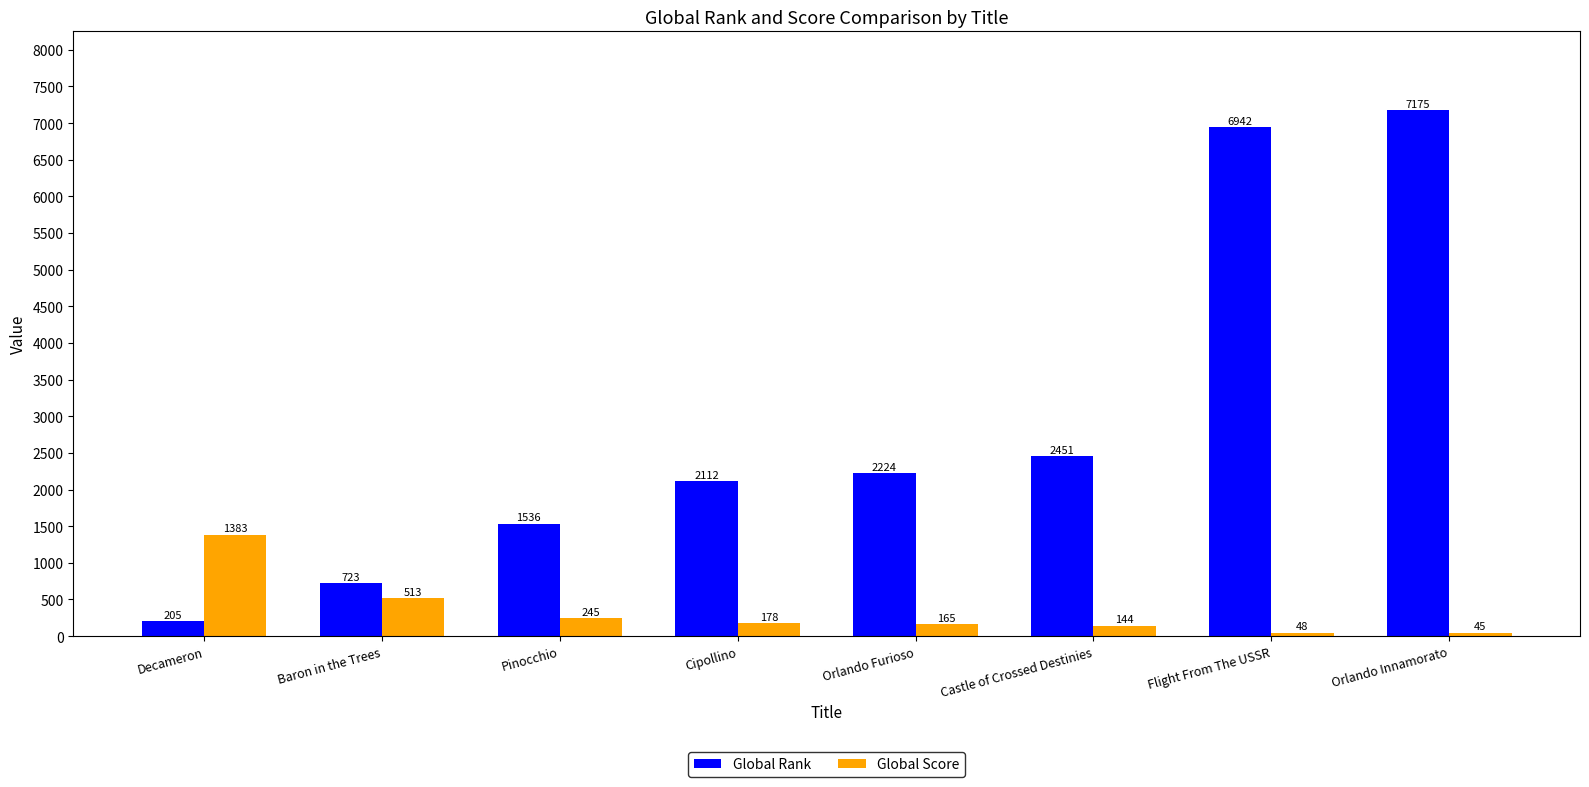

List the series in order of their peak value, lowest first.

Global Score, Global Rank